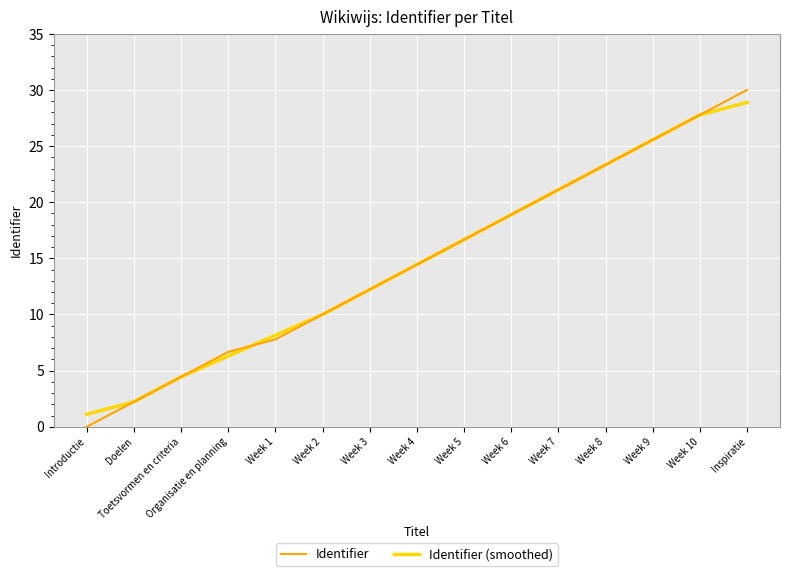

Count the number of categories in the chart.

15